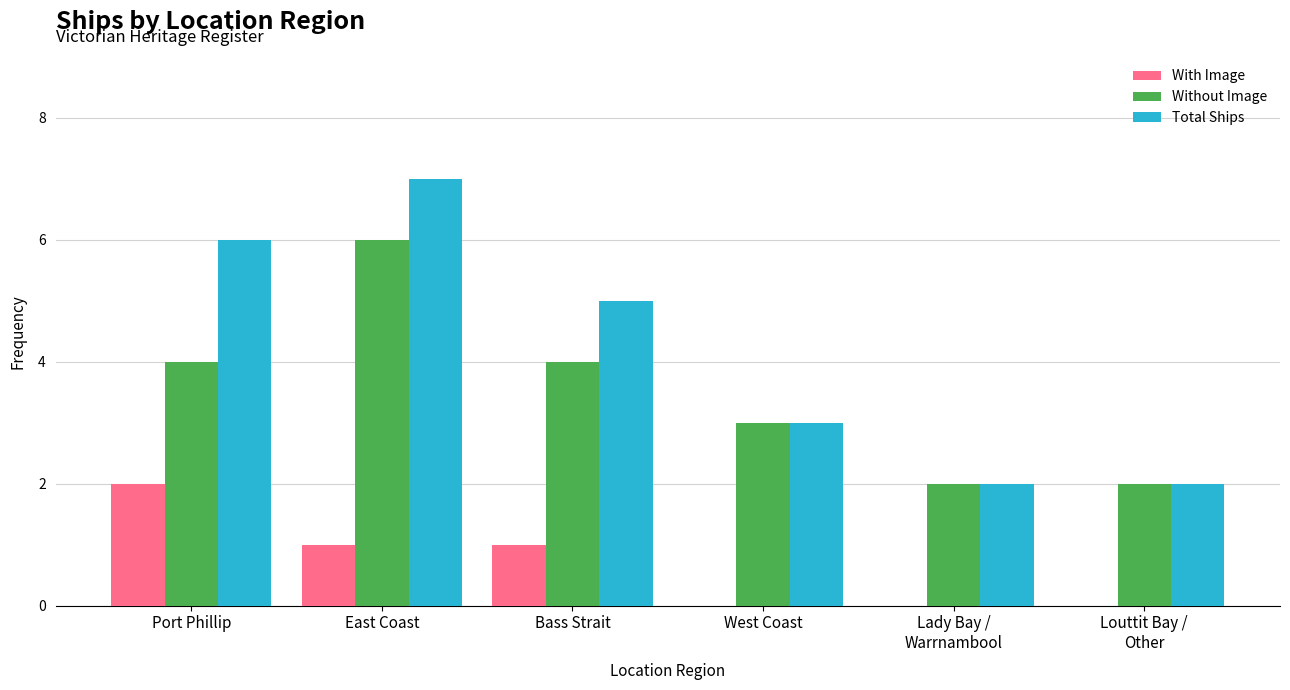

At which category does the chart reach its peak across all series?

East Coast